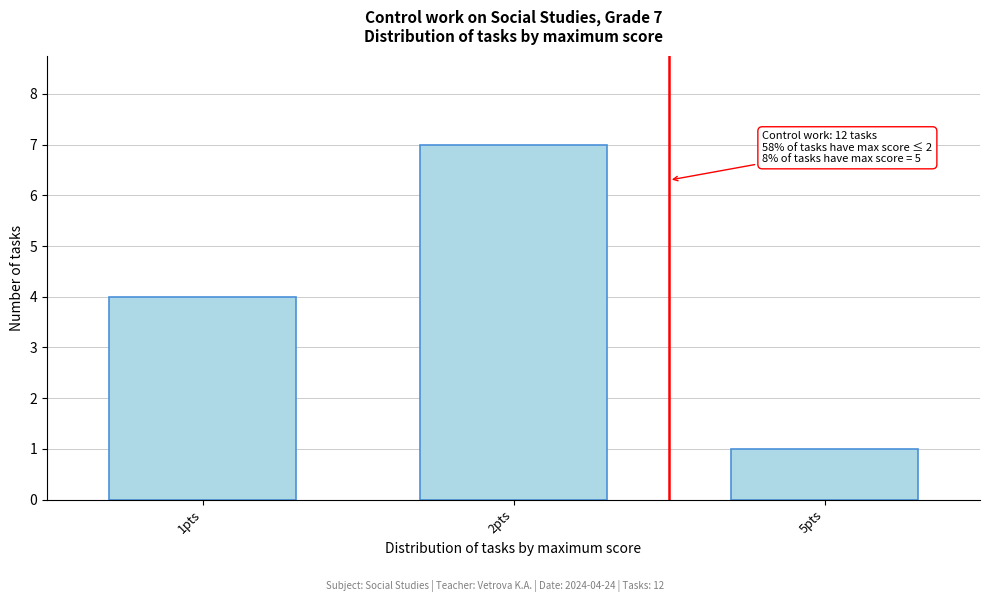

Reading left to right, list all the values displayed in this chart.

1pts=4	2pts=7	5pts=1